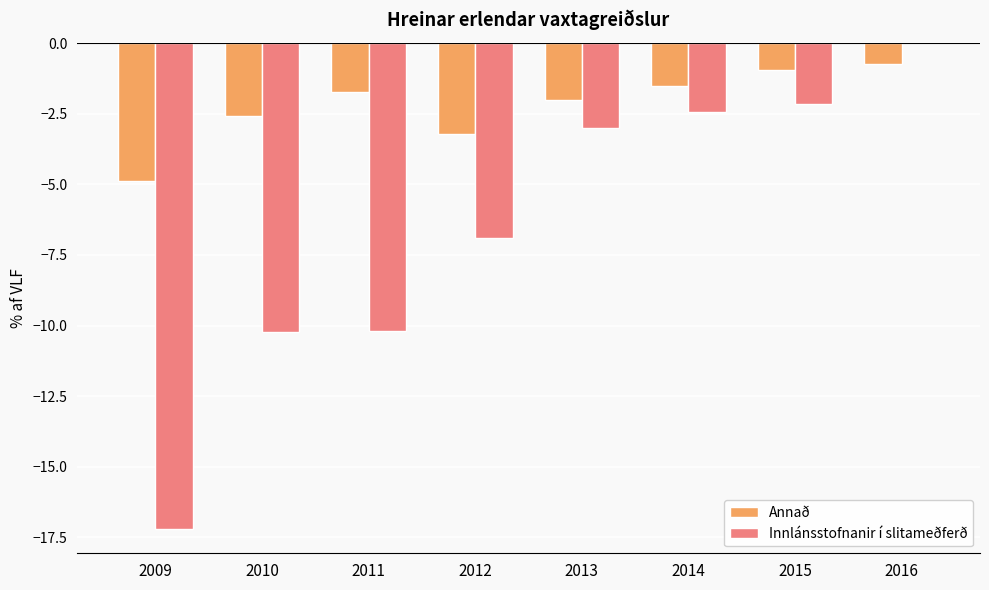

True or false: Annað has a value of -4.9 at 2009.

True